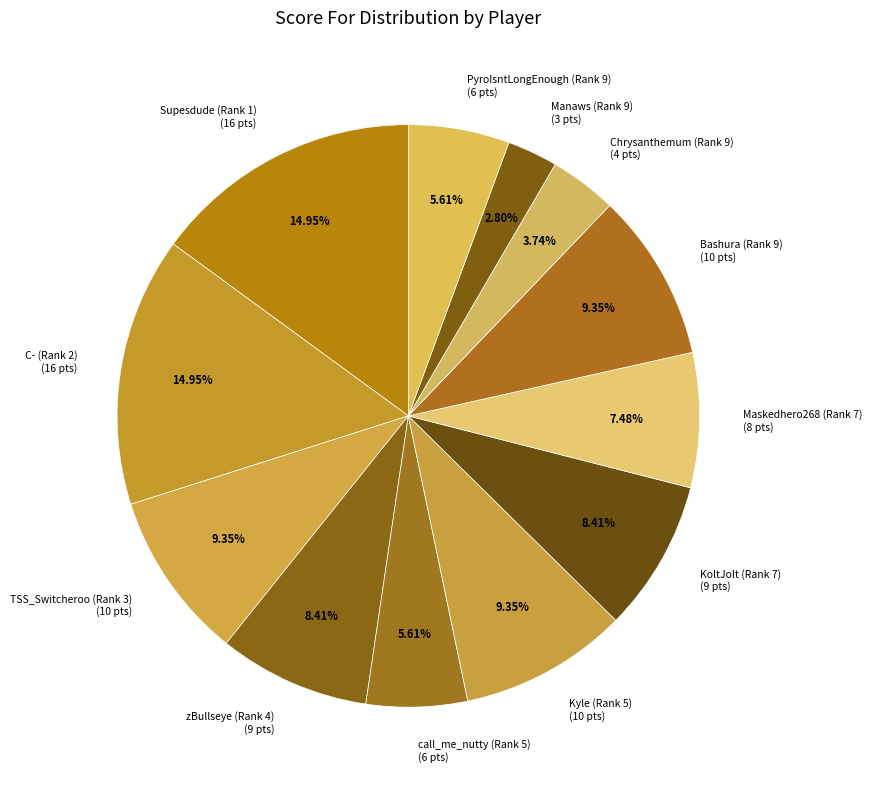

Combined, do TSS_Switcheroo (Rank 3) (10 pts) and Kyle (Rank 5) (10 pts) account for over 50%?

No